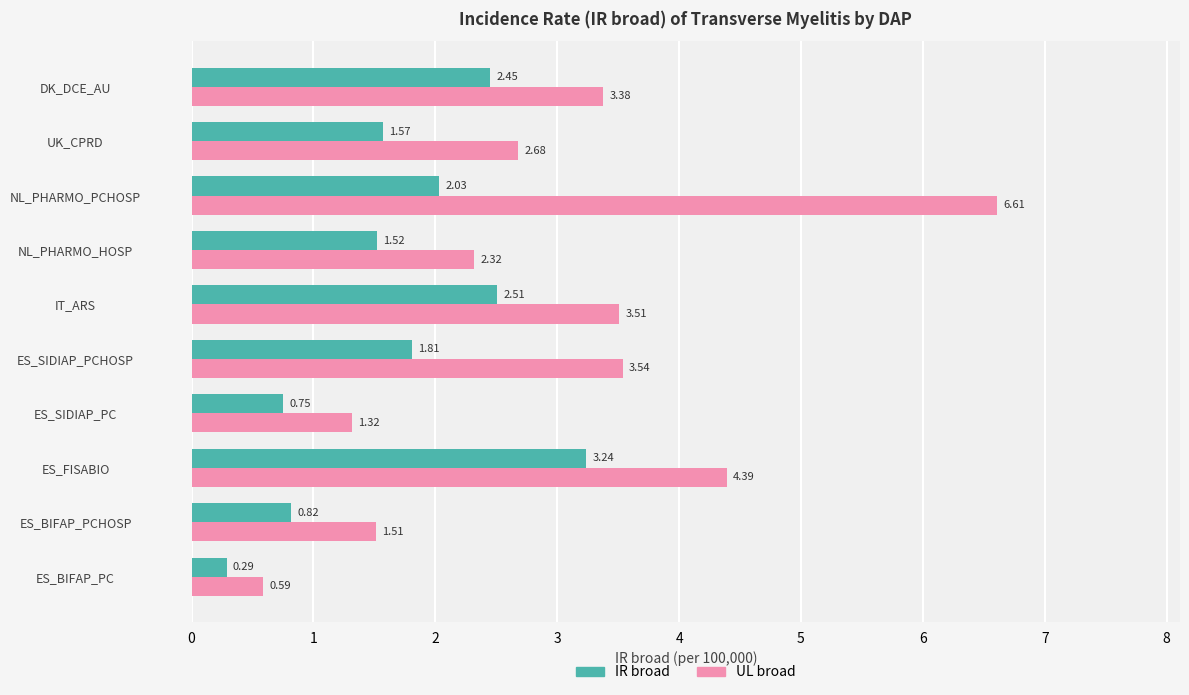

What is the difference between the maximum and second lowest values in the UL broad series?

5.3